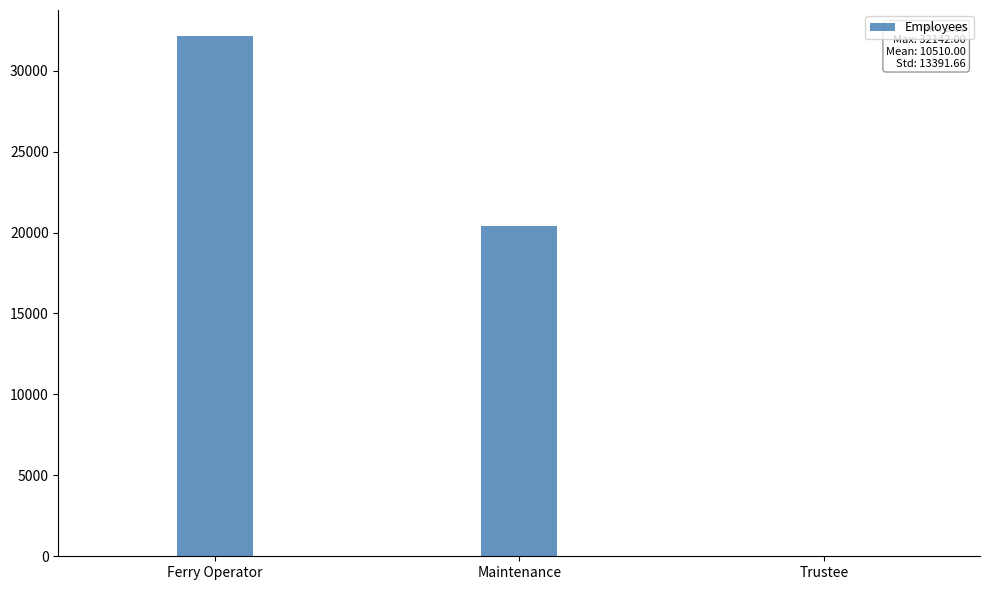

How many categories are shown in the chart?

3